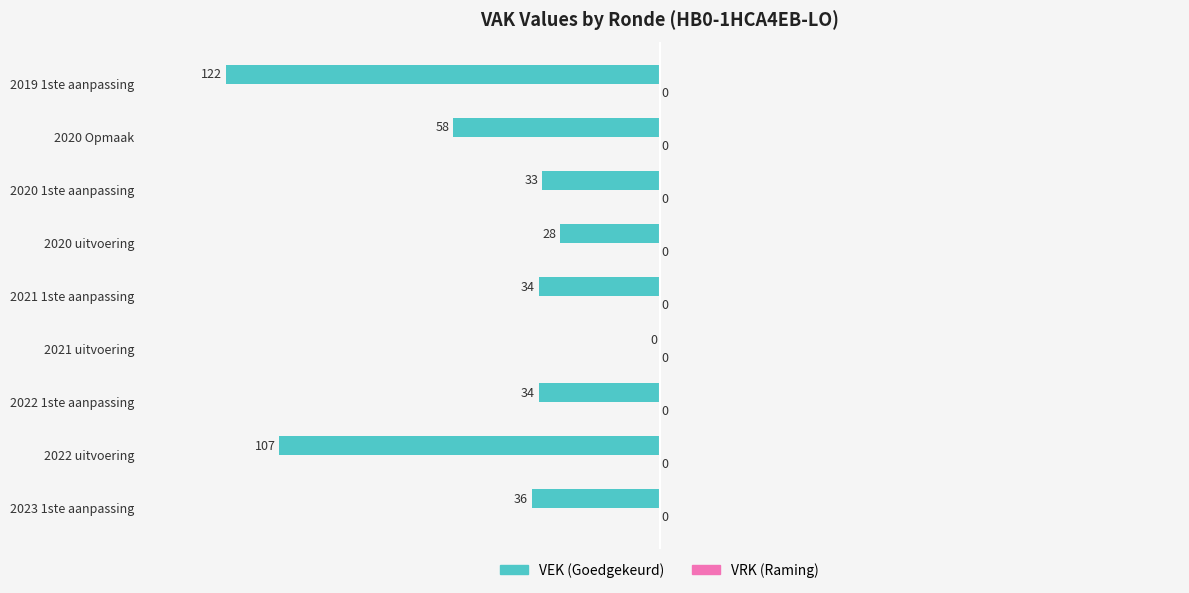

What is the sum of the values at 2022 1ste aanpassing and 2023 1ste aanpassing?

-70